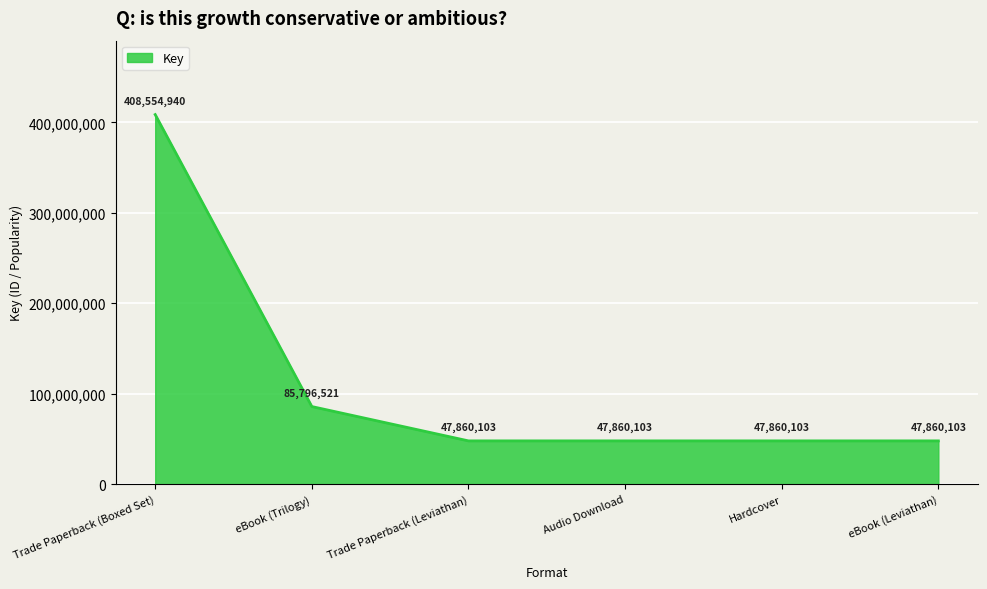

True or false: the data shows 408554940 at Trade Paperback (Boxed Set).

True